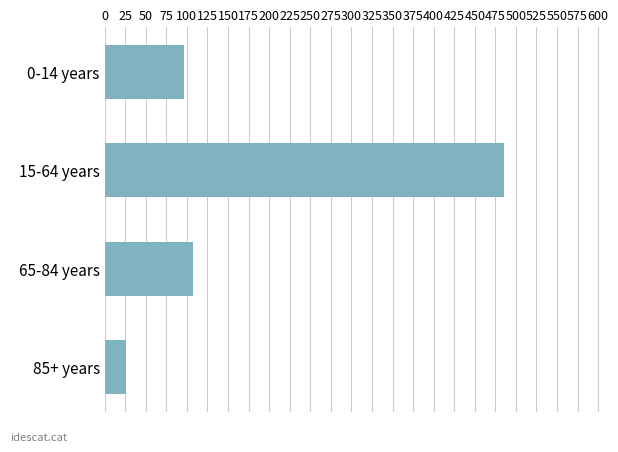

What is the minimum value shown in the chart?

26